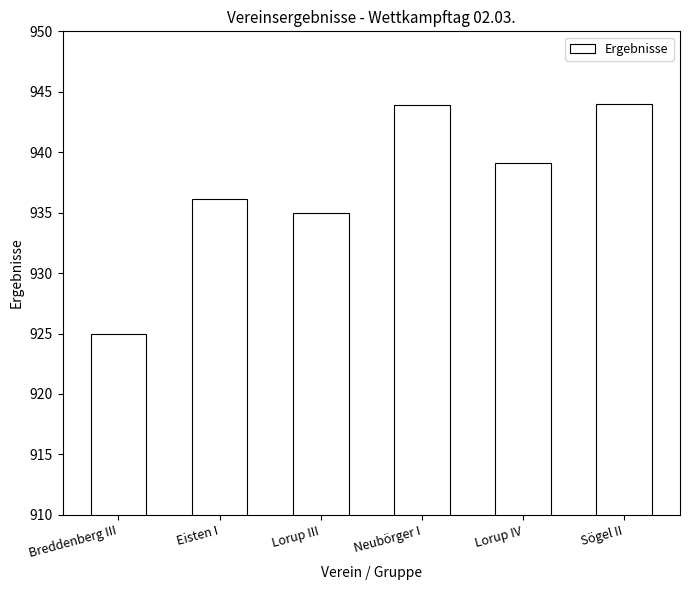

Approximately how many times larger is the value at Lorup IV compared to Sögel II?

1.0